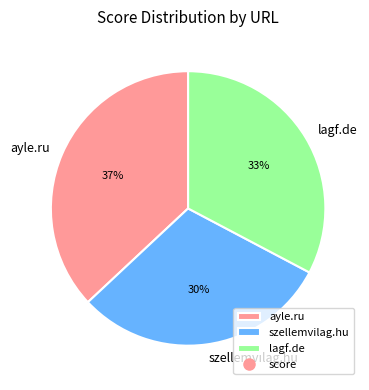

Do ayle.ru and szellemvilag.hu together represent more than half of the pie?

Yes